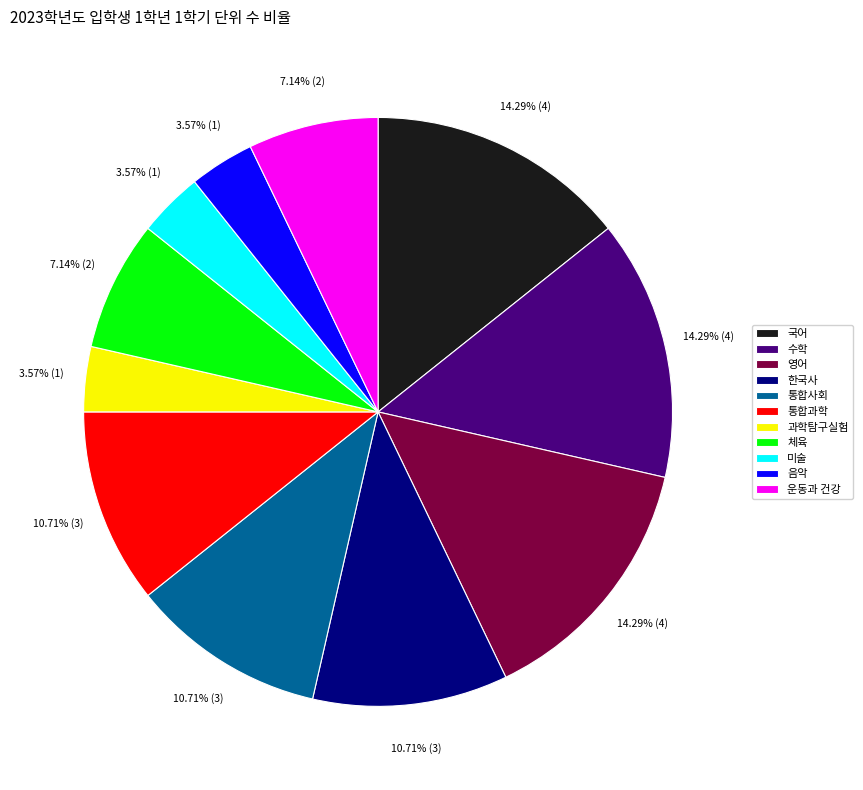

Count the number of slices in the pie.

11